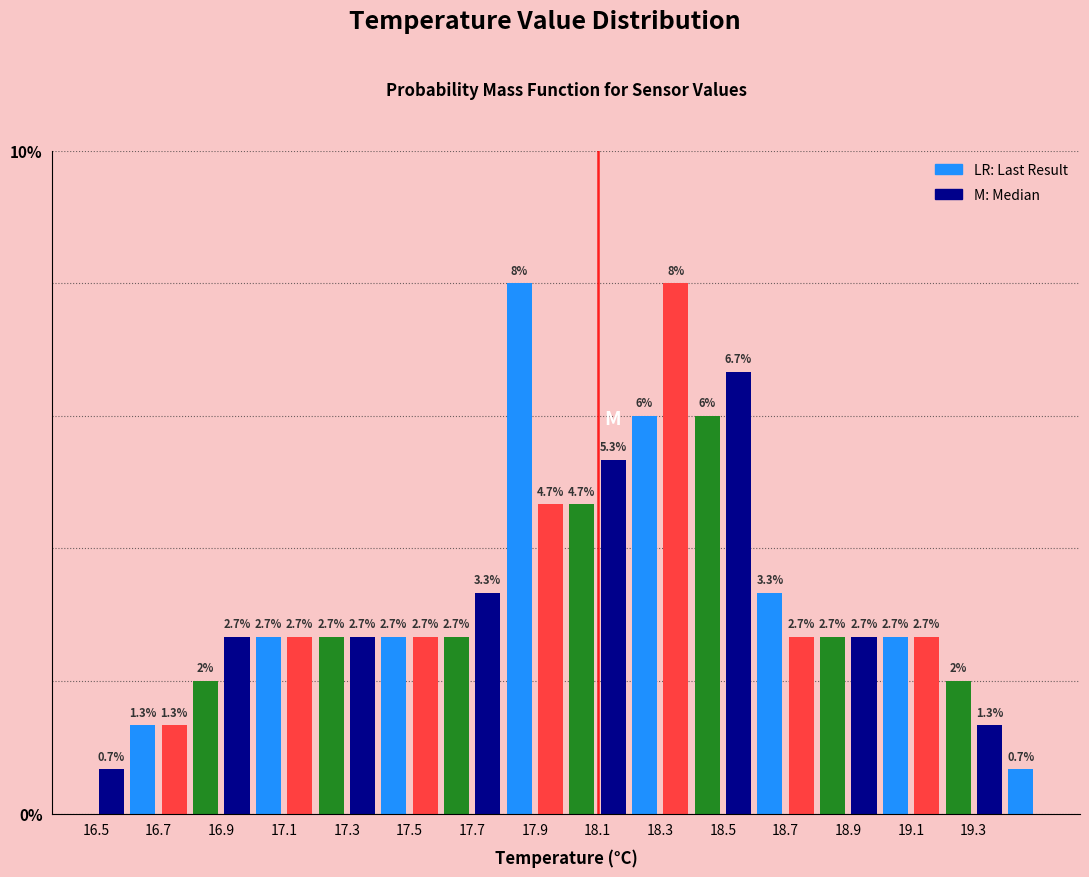

Reading left to right, transcribe this chart: for each bar, give the range it covers on the x-axis and its height.

16.5 to 16.6: 0.7
16.6 to 16.7: 1.3
16.7 to 16.8: 1.3
16.8 to 16.9: 2.0
16.9 to 17.0: 2.7
17.0 to 17.1: 2.7
17.1 to 17.2: 2.7
17.2 to 17.3: 2.7
17.3 to 17.4: 2.7
17.4 to 17.5: 2.7
17.5 to 17.6: 2.7
17.6 to 17.7: 2.7
17.7 to 17.8: 3.3
17.8 to 17.9: 8.0
17.9 to 18.0: 4.7
18.0 to 18.1: 4.7
18.1 to 18.2: 5.3
18.2 to 18.3: 6.0
18.3 to 18.4: 8.0
18.4 to 18.5: 6.0
18.5 to 18.6: 6.7
18.6 to 18.7: 3.3
18.7 to 18.8: 2.7
18.8 to 18.9: 2.7
18.9 to 19.0: 2.7
19.0 to 19.1: 2.7
19.1 to 19.2: 2.7
19.2 to 19.3: 2.0
19.3 to 19.4: 1.3
19.4 to 19.5: 0.7